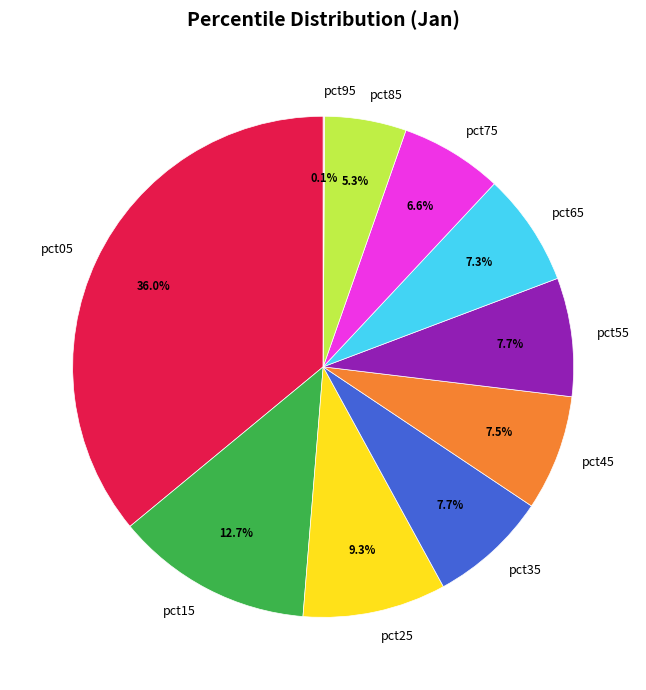

Is there any slice that represents more than half of the pie?

No